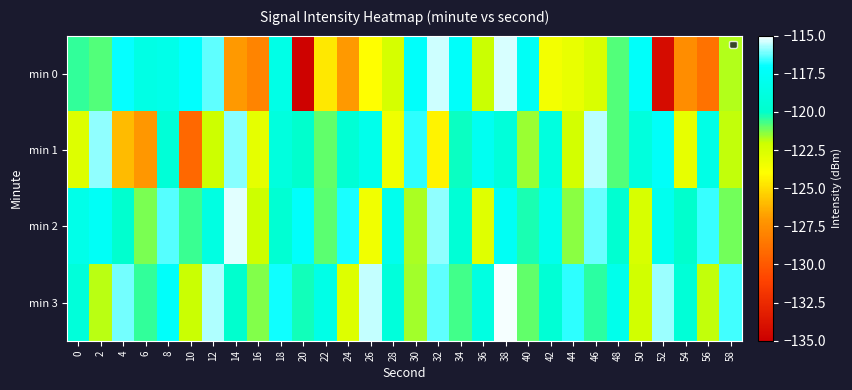

Between 36 and 56, which is larger?

36